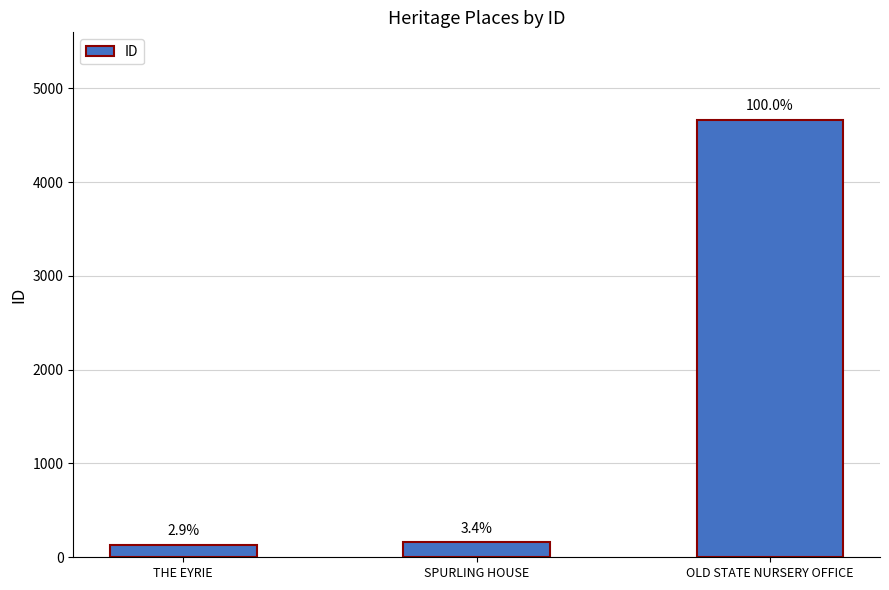

How many bars are there in total?

3